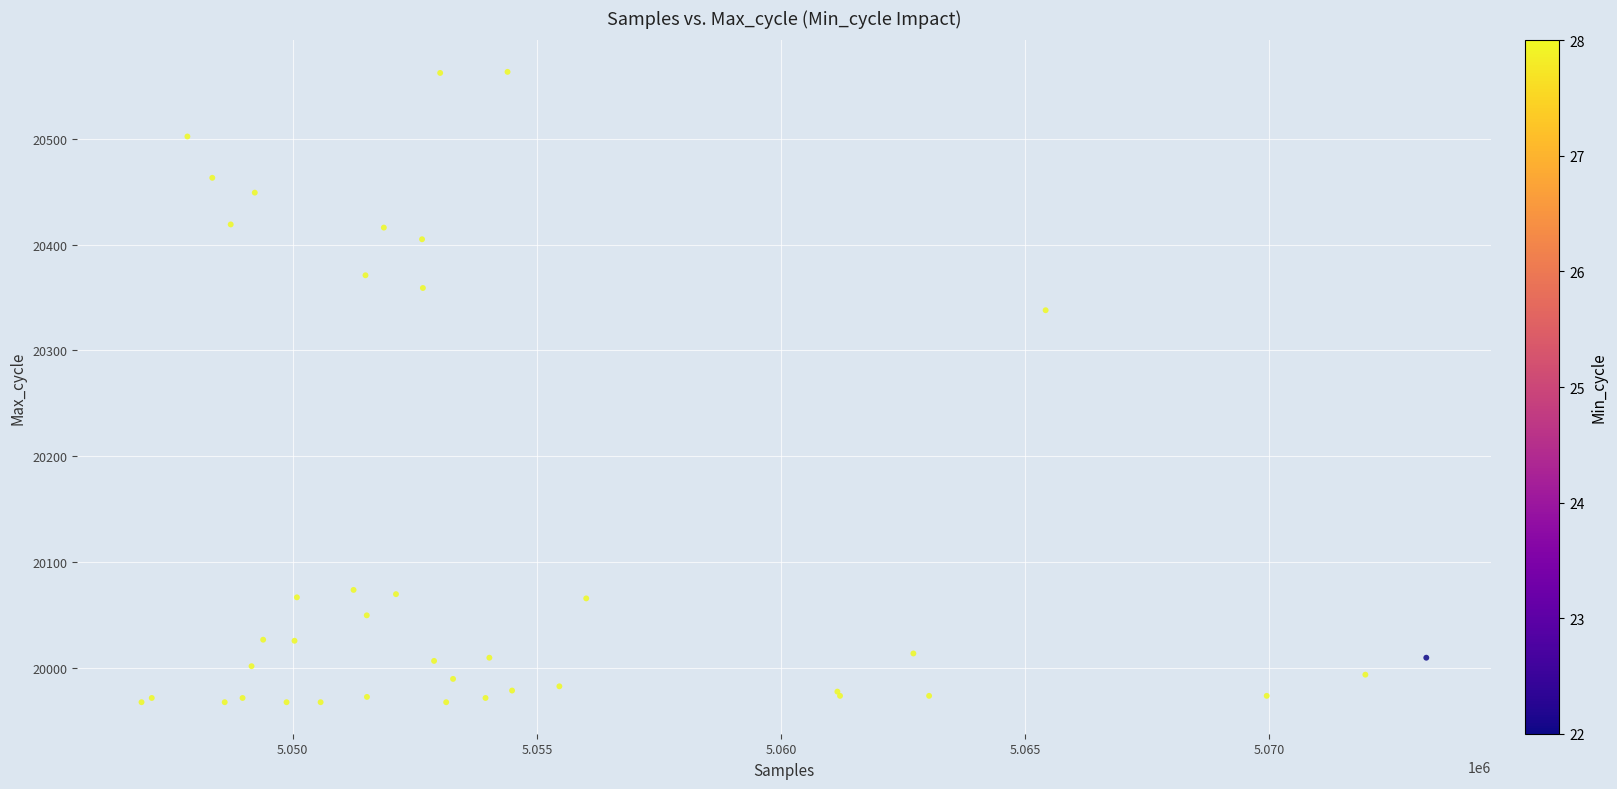

What Y value in the scatter plot is closest to 20265?

20338